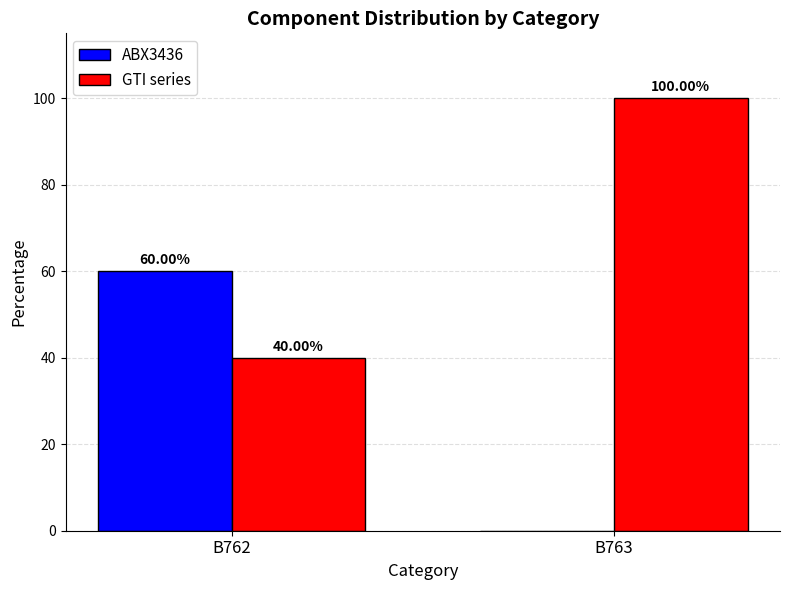

What is the sum of the GTI series values at B762 and B763?

140